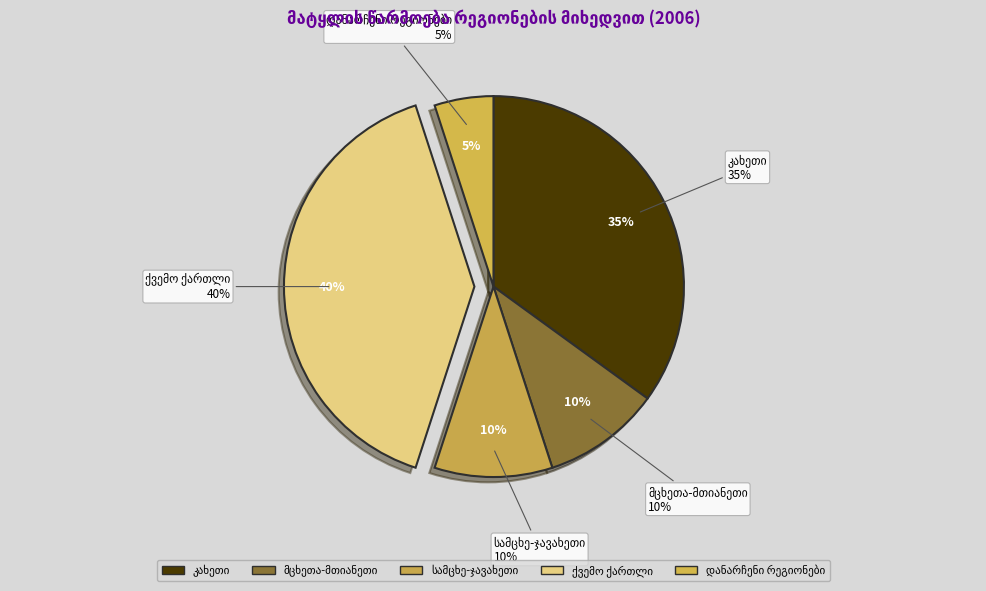

Count the number of slices in the pie.

5